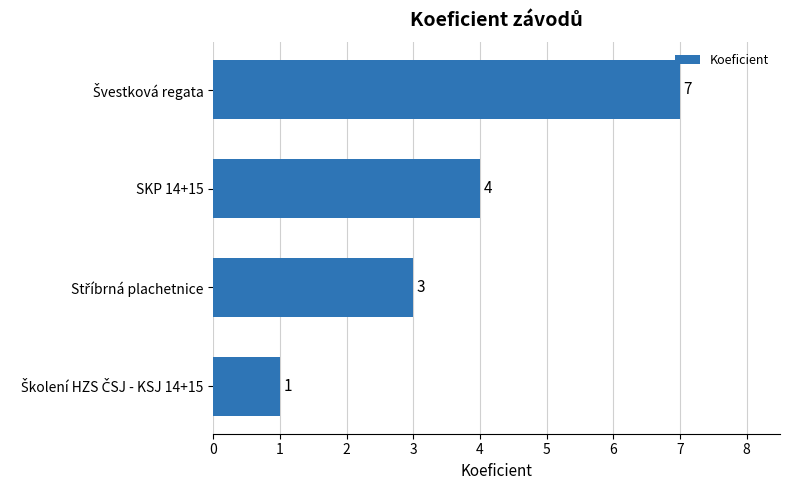

Reading top to bottom, transcribe all the data shown in this chart.

7	4	3	1